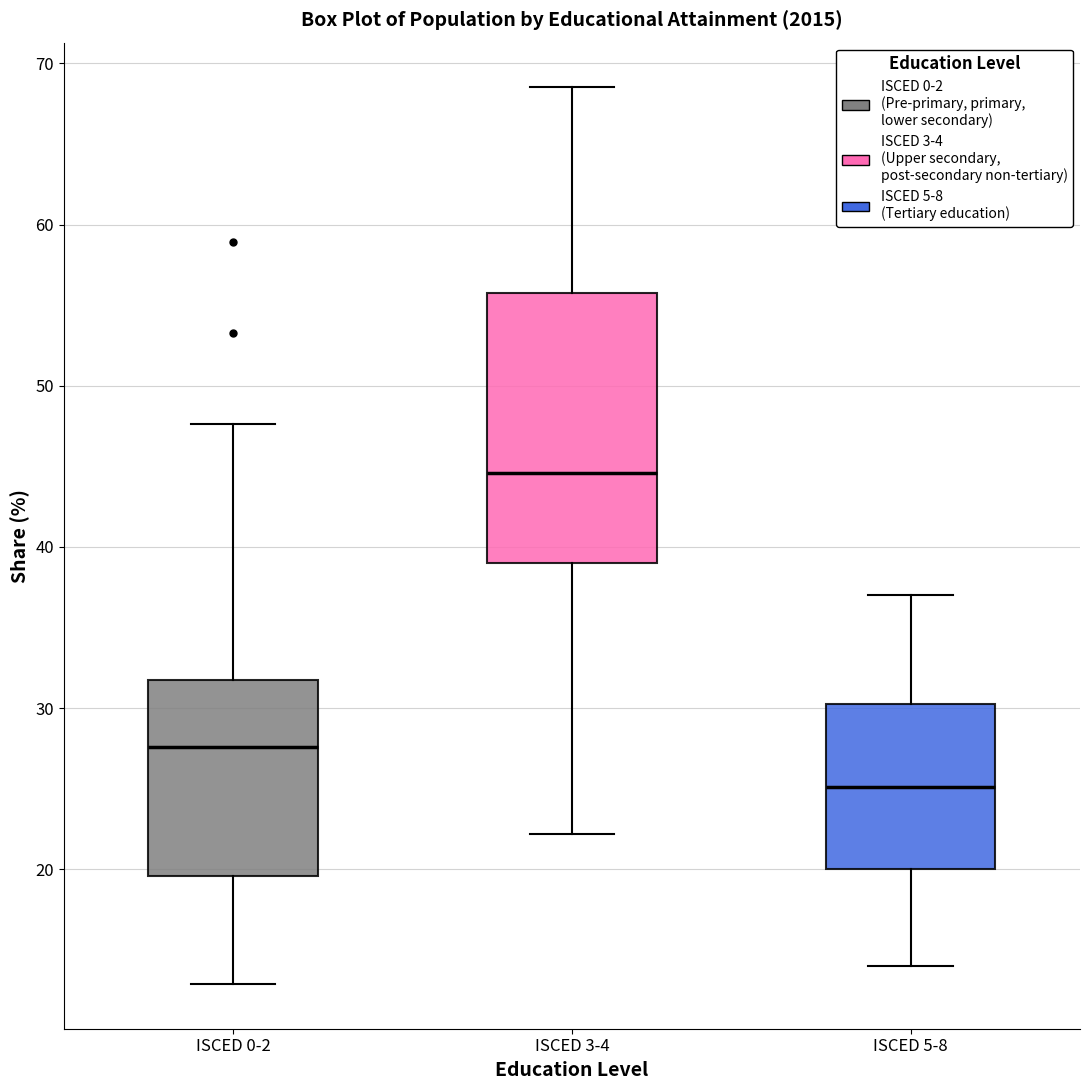

Reading left to right, transcribe this box plot: for each box, give where its median line is, the range the box spans, and where its two whiskers end, as read against the y-axis. The values are not printed on the chart, so give them approximately, as read against the axis.

ISCED 0-2: median 28, box 20 to 32, whiskers 13 to 48
ISCED 3-4: median 45, box 39 to 56, whiskers 22 to 69
ISCED 5-8: median 25, box 20 to 30, whiskers 14 to 37